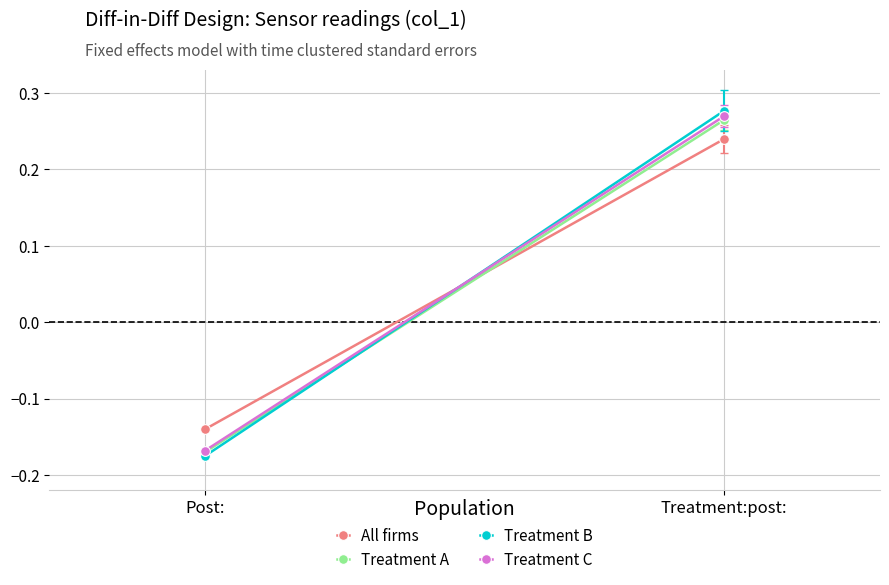

How many values in Treatment A are above zero?

1